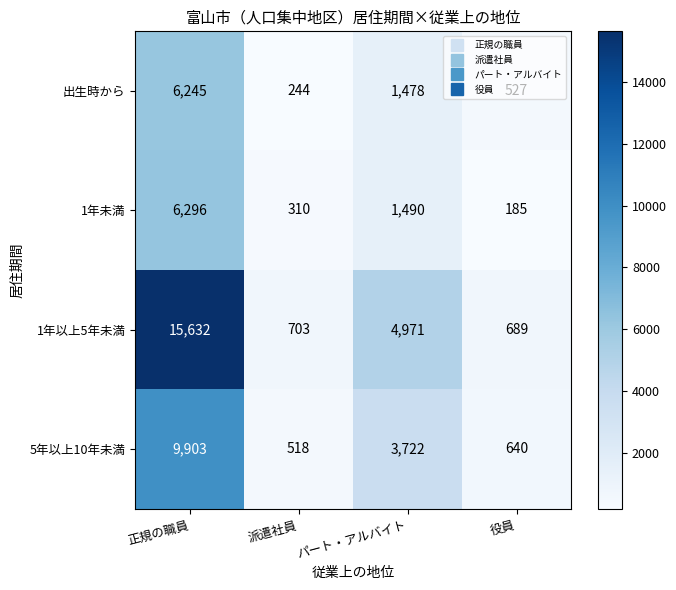

How many categories are shown in the chart?

4